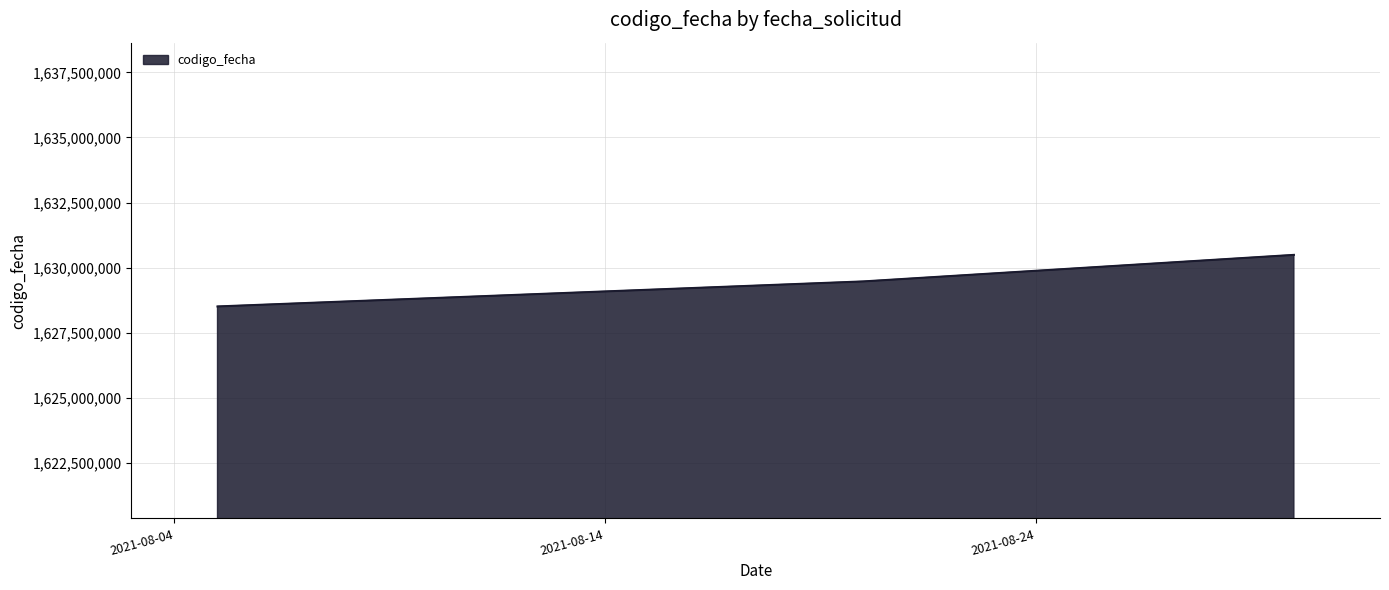

What is the sum of all values?

4888468551